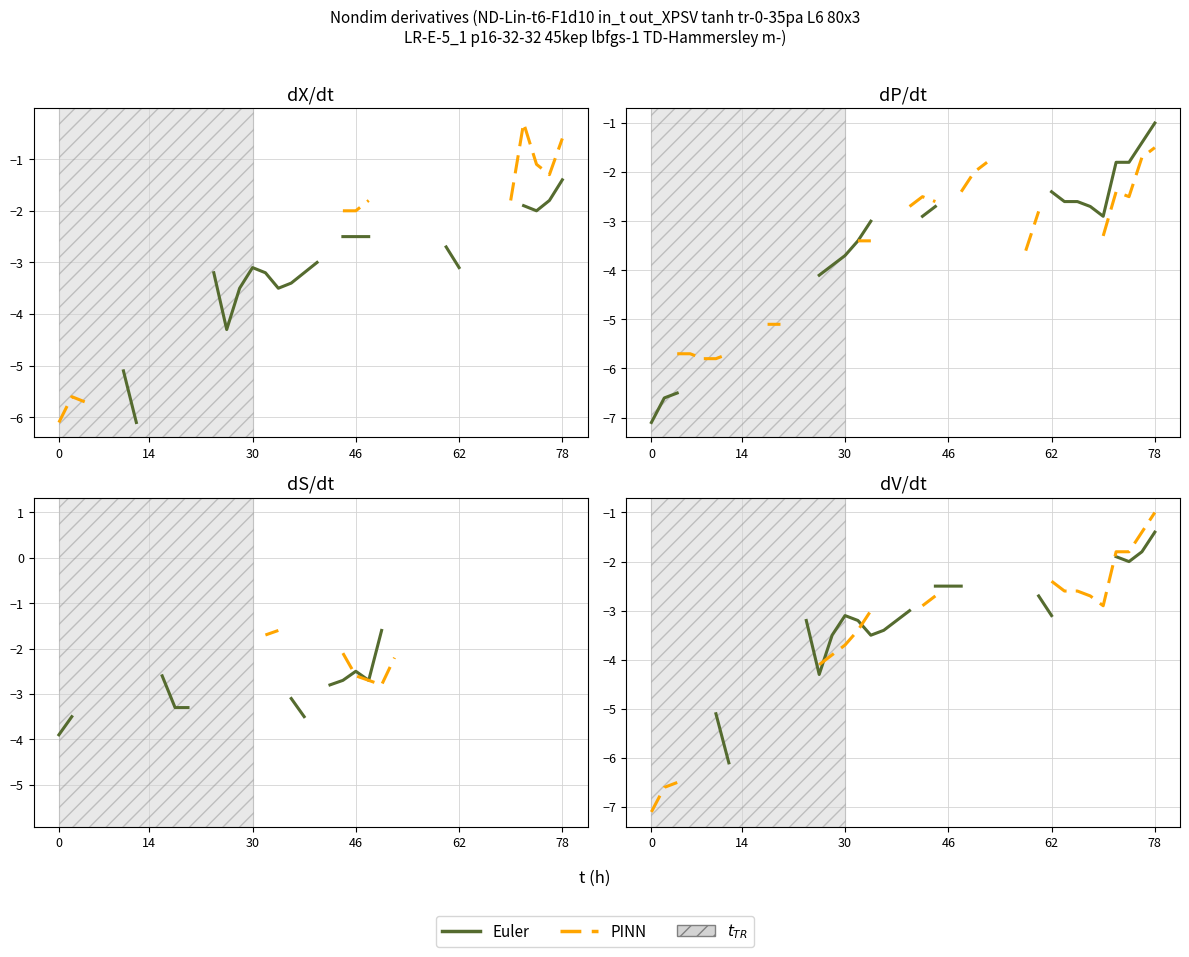

Which series has the largest range (max minus min)?

PINN